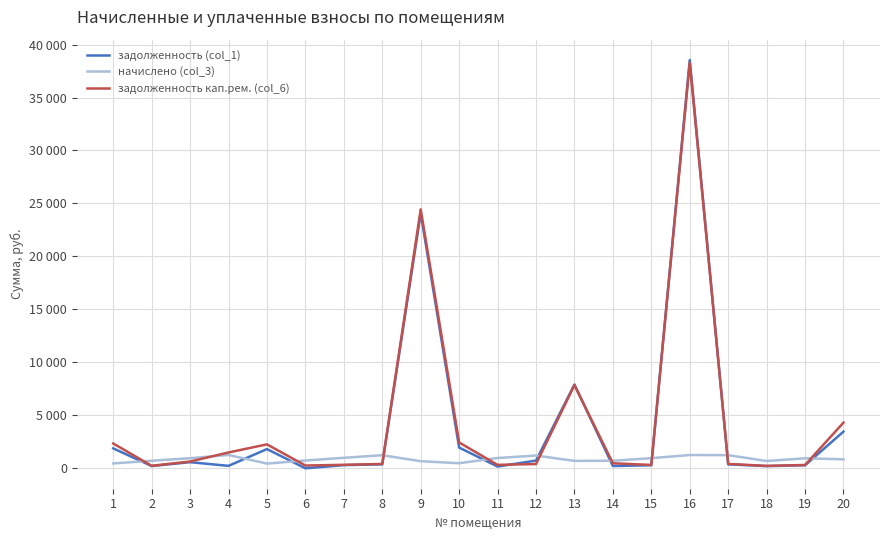

Reading right to left, what are all the values shown in this chart?

задолженность (col_1): 20=3464.6	19=286.4	18=208.5	17=375.6	16=38532.5	15=289.7	14=215.8	13=7911.0	12=729.9	11=168.2	10=1960.0	9=24077.2	8=374.3	7=299.7	6=0.0	5=1816.2	4=232.2	3=578.0	2=215.1	1=1881.9
начислено (col_3): 20=848.5	19=946.9	18=689.2	17=1241.9	16=1255.1	15=957.9	14=711.2	13=700.2	12=1206.7	11=973.3	10=480.0	9=669.4	8=1237.5	7=990.9	6=737.7	5=444.8	4=1259.5	3=953.5	2=711.2	1=462.4
задолженность кап.рем. (col_6): 20=4313.1	19=315.6	18=229.7	17=414.0	16=38287.6	15=319.3	14=474.3	13=7854.4	12=402.2	11=325.4	10=2440.1	9=24441.6	8=412.5	7=330.3	6=260.7	5=2261.0	4=1495.7	3=640.7	2=237.1	1=2344.3